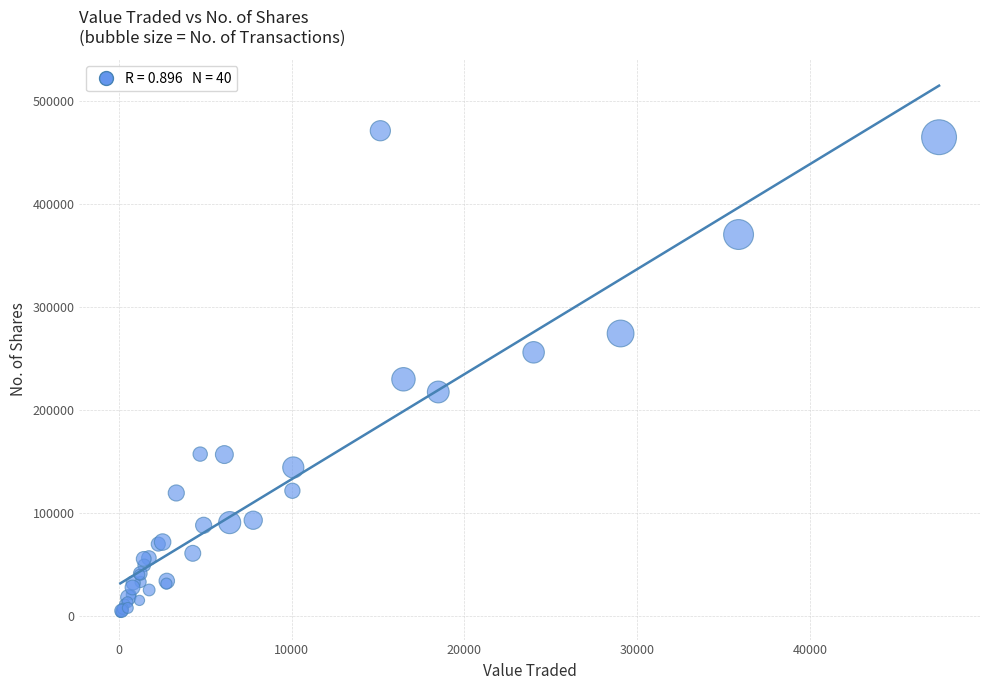

What Y value in the scatter plot is closest to 236802?

229691